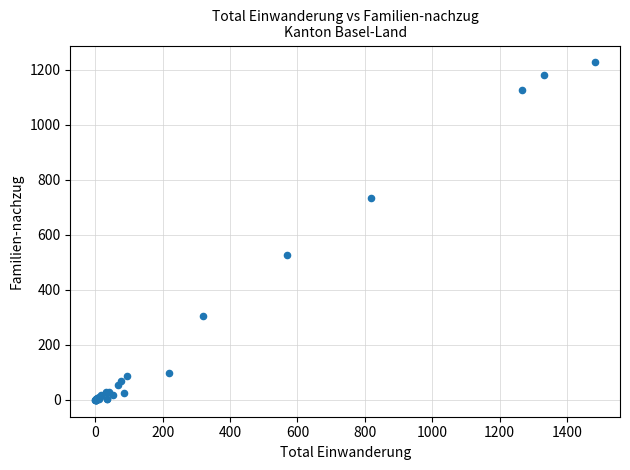

What Y value in the scatter plot is closest to 613?

527